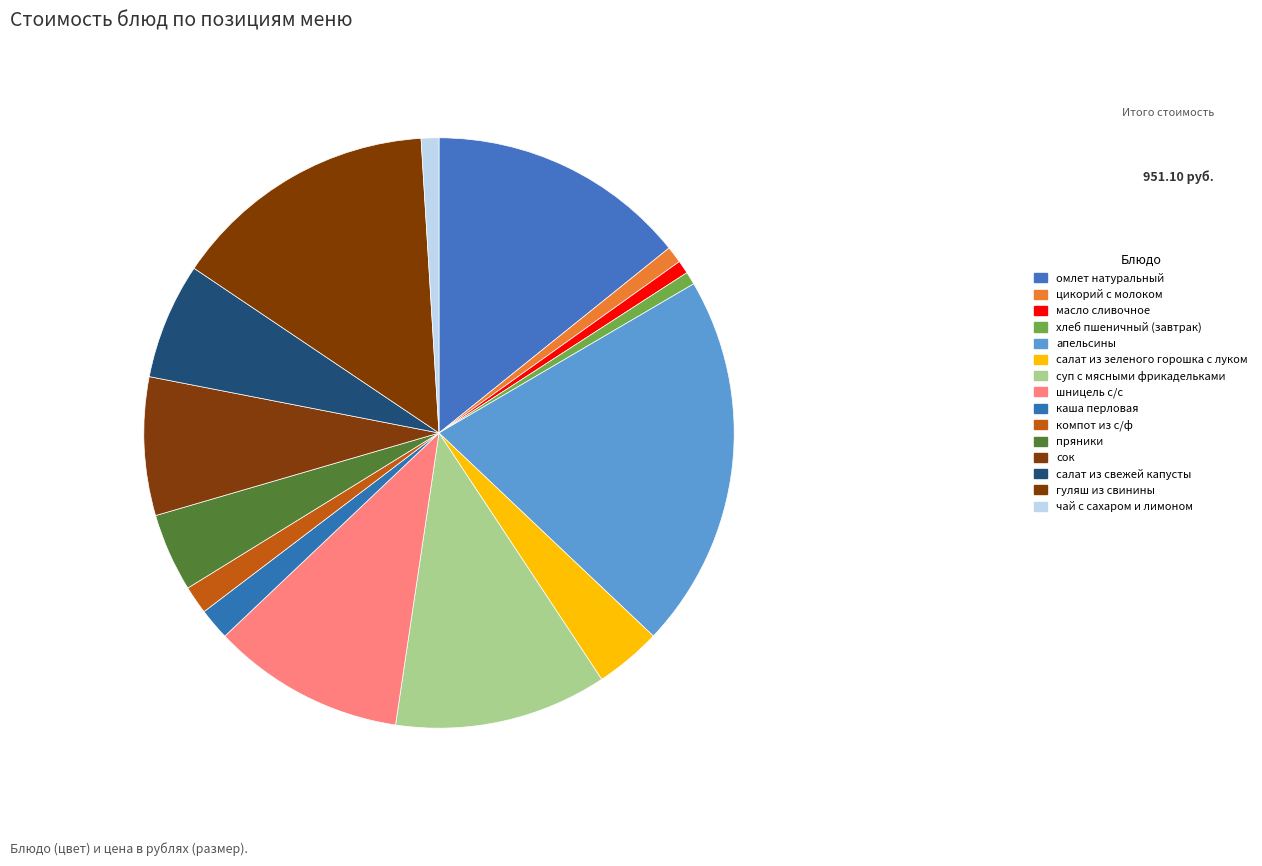

To the nearest percent, what percentage of the pie is масло сливочное?

1%